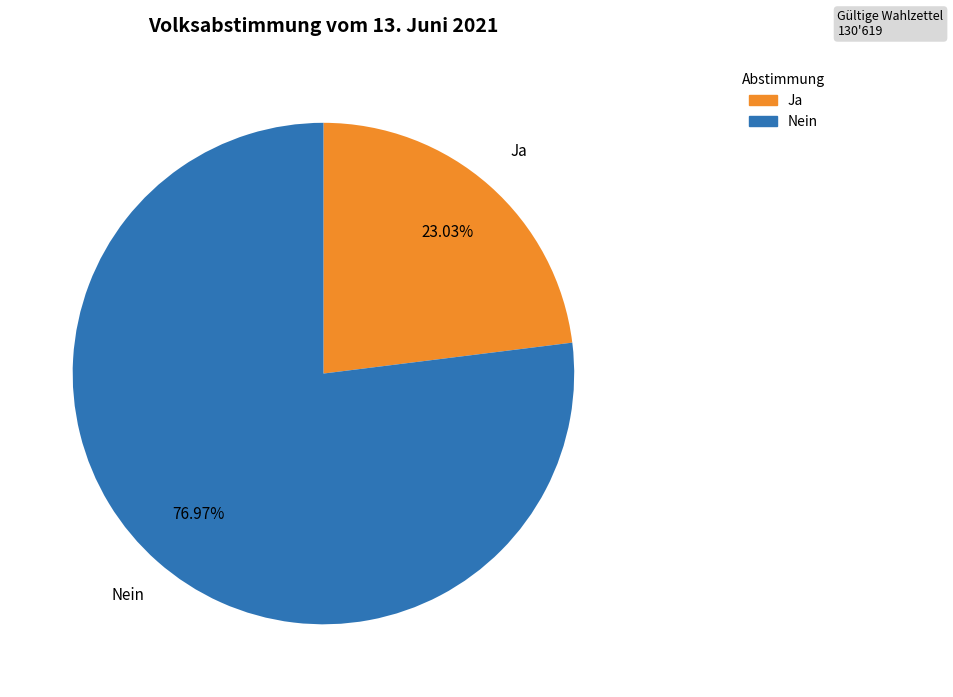

What is the largest slice in the pie chart?

Nein